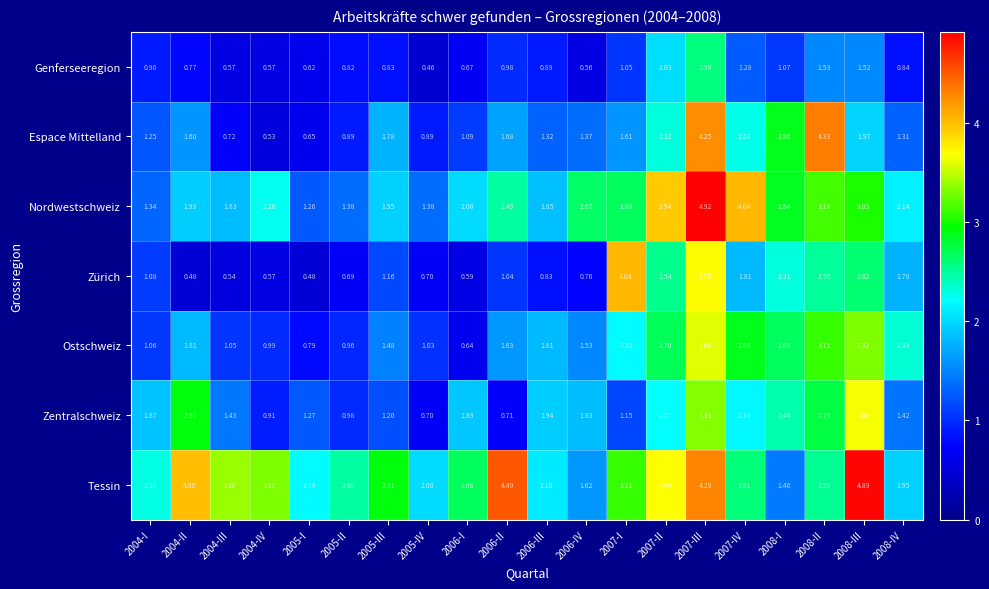

Which series has the largest range (max minus min)?

Espace Mittelland